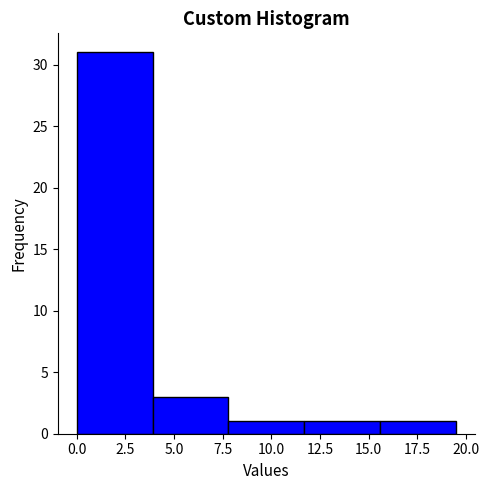

Reading left to right, list every bar in this chart as the range it spans on the x-axis followed by its height. Neither the bar edges nor the heights are printed on the chart, so give them approximately, as read against the axes.

0.0 to 3.9: 31
3.9 to 7.8: 3
7.8 to 11.7: 1
11.7 to 15.6: 1
15.6 to 19.5: 1